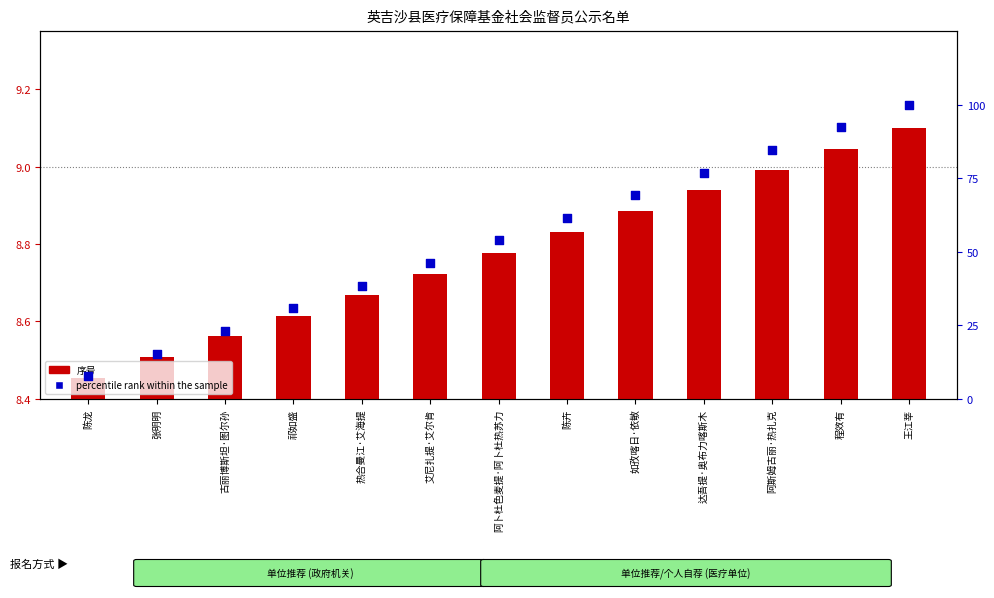

Which has a higher value, 艾尼扎提·艾尔肯 or 如孜喀日·依敏?

如孜喀日·依敏